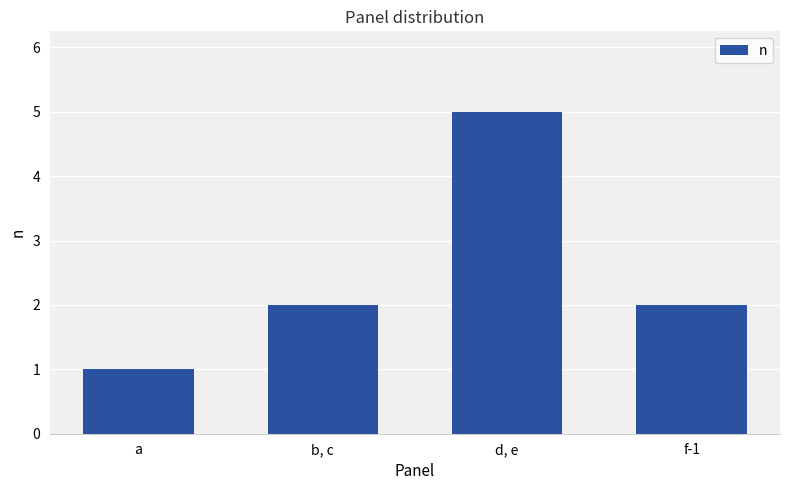

Approximately how many times larger is the value at d, e compared to b, c?

2.5